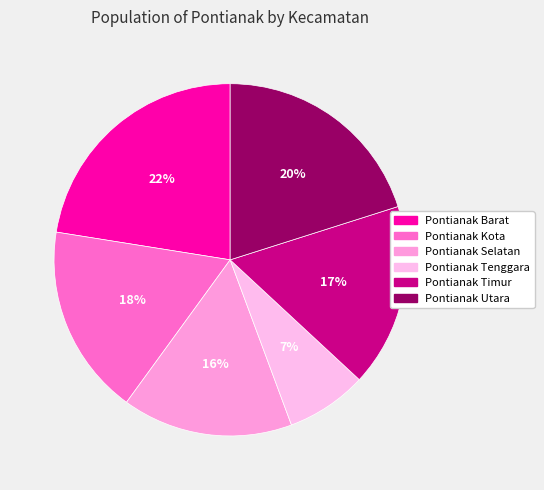

Rank the categories by value from highest to lowest.

Pontianak Barat, Pontianak Utara, Pontianak Kota, Pontianak Timur, Pontianak Selatan, Pontianak Tenggara